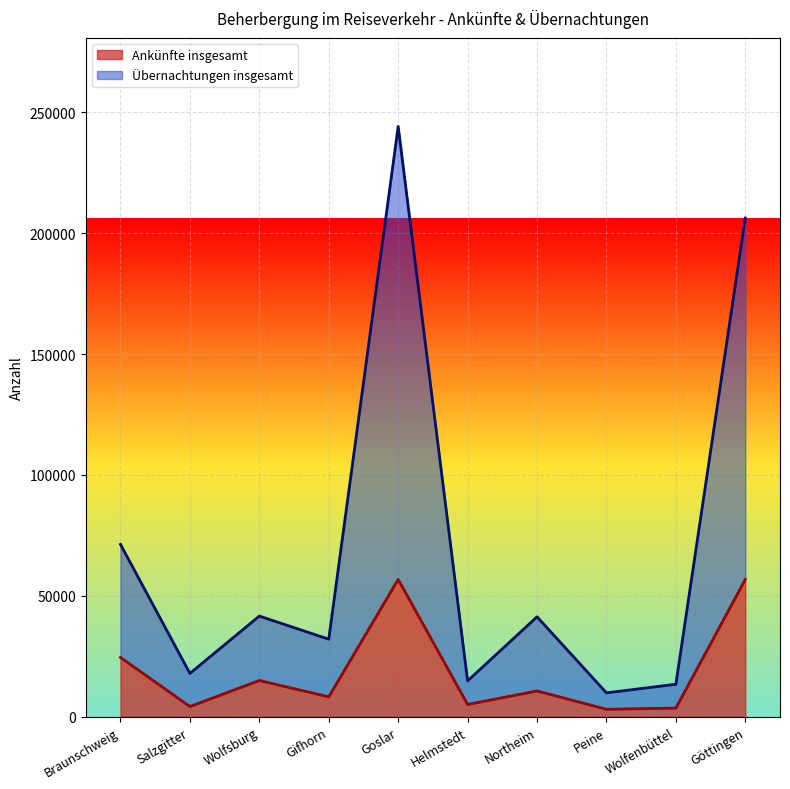

What is the value of the Übernachtungen insgesamt point at the 2nd from the left?

17952